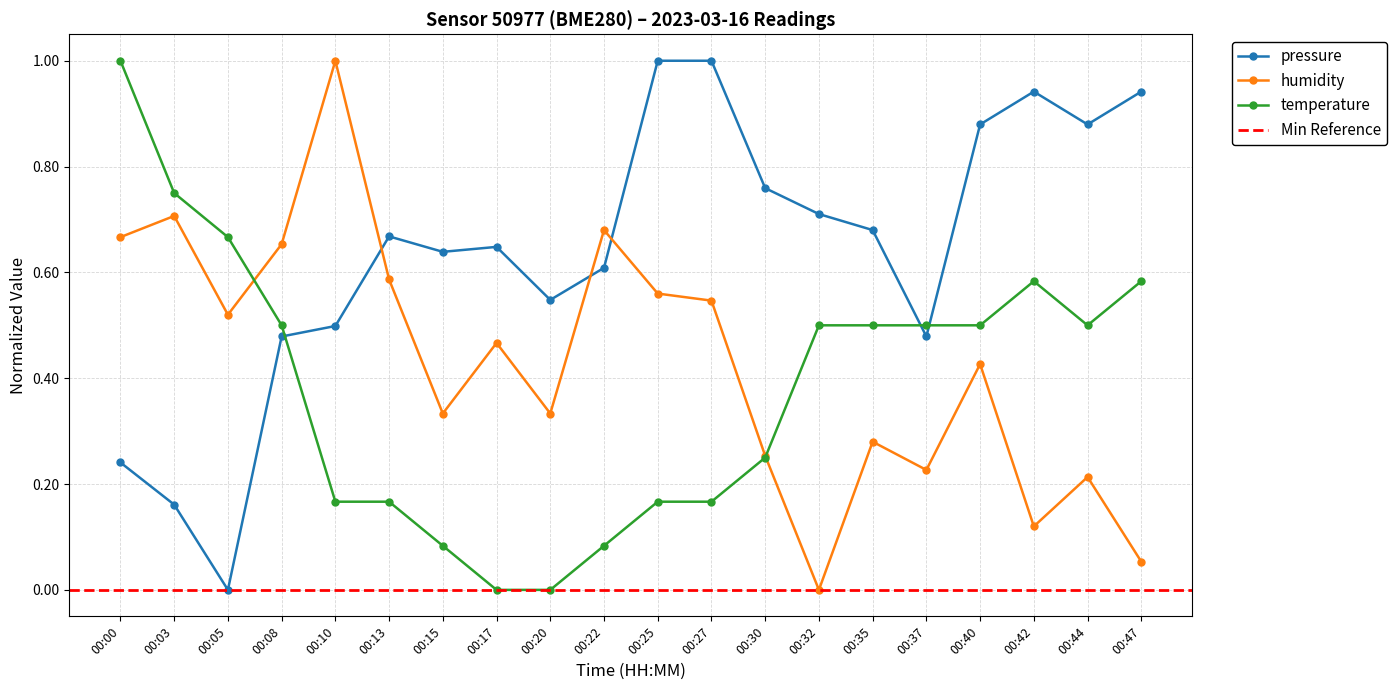

Where do pressure and temperature first cross each other?

00:08 and 00:10